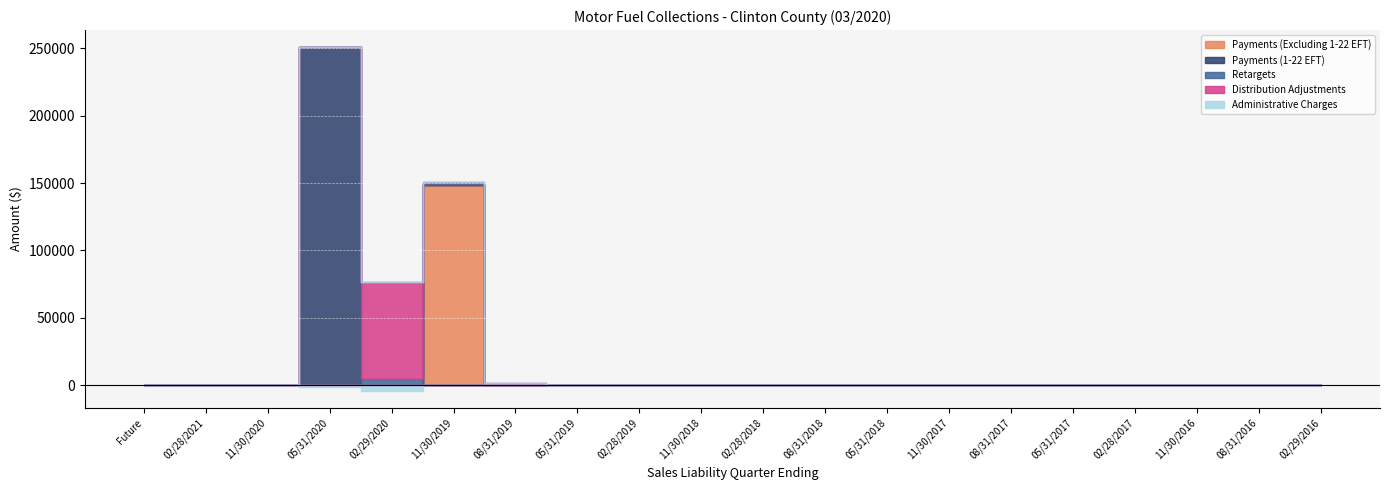

Is it true that Payments (1-22 EFT) equals -91294.9 at 08/31/2017?

False